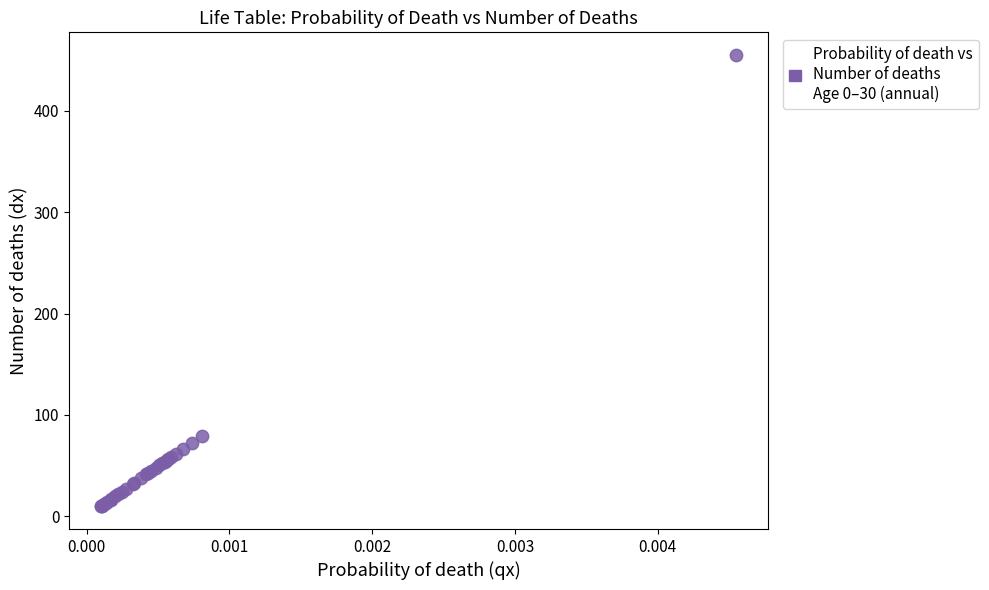

What Y value in the scatter plot is closest to 232?

79.5